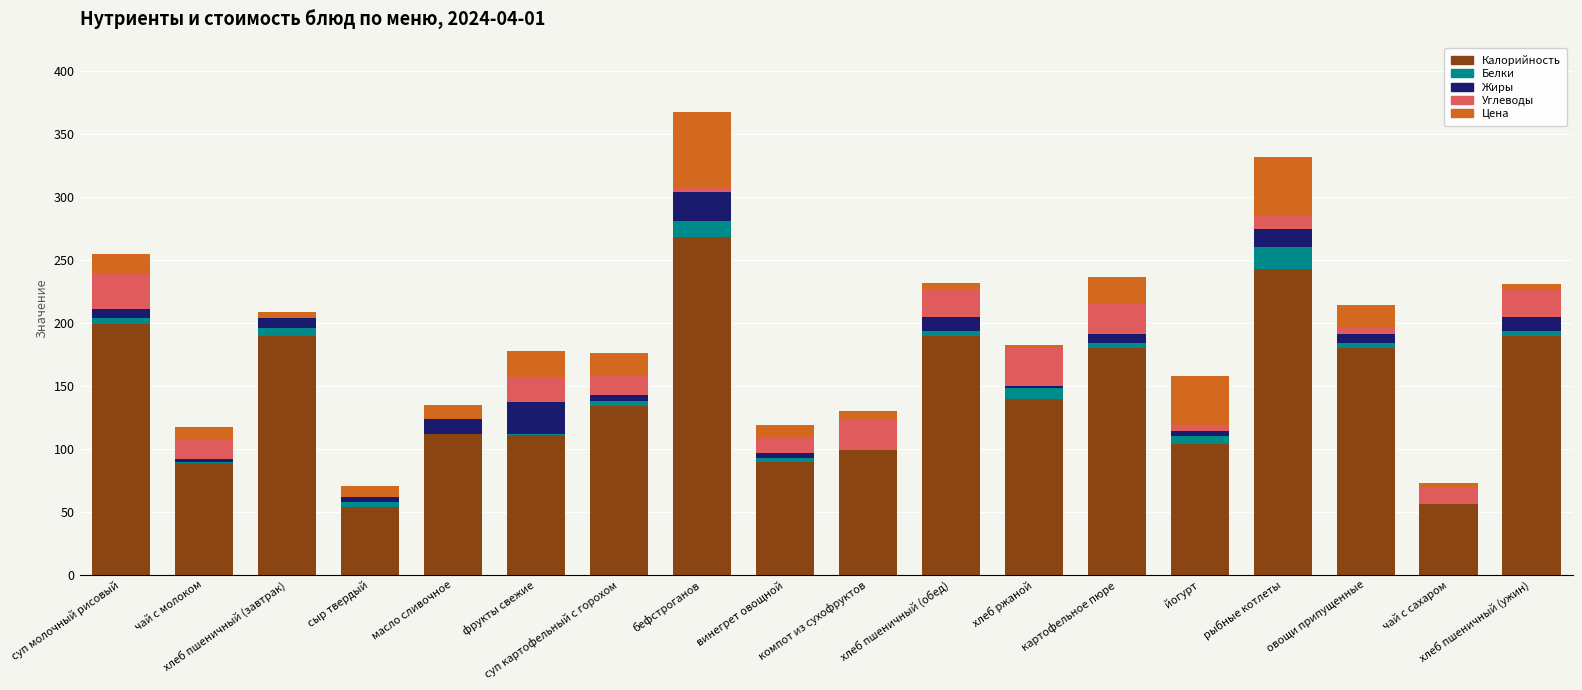

What is the maximum value for Калорийность?

268.0